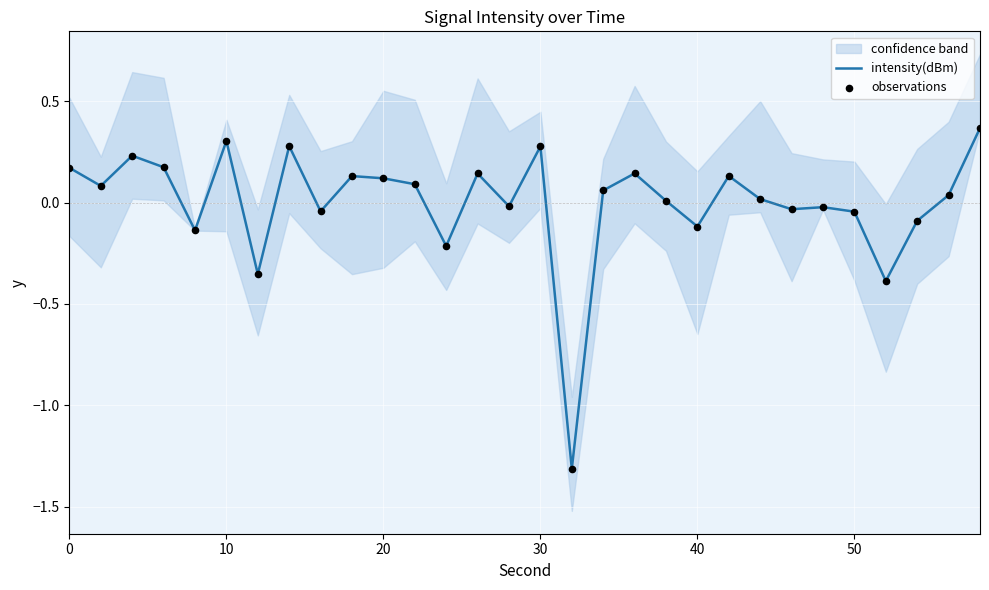

The value of intensity(dBm) at 30 is 0.4. True or false?

False